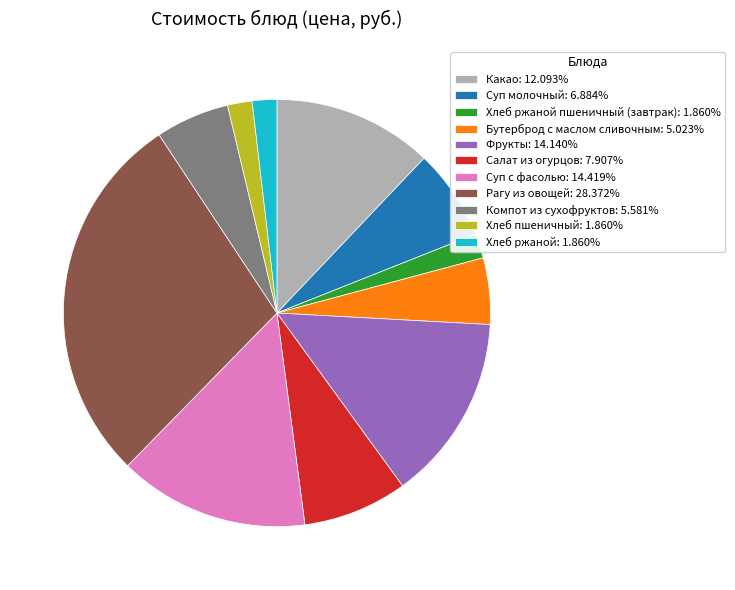

Do Салат из огурцов: 7.907% and Суп с фасолью: 14.419% together represent more than half of the pie?

No